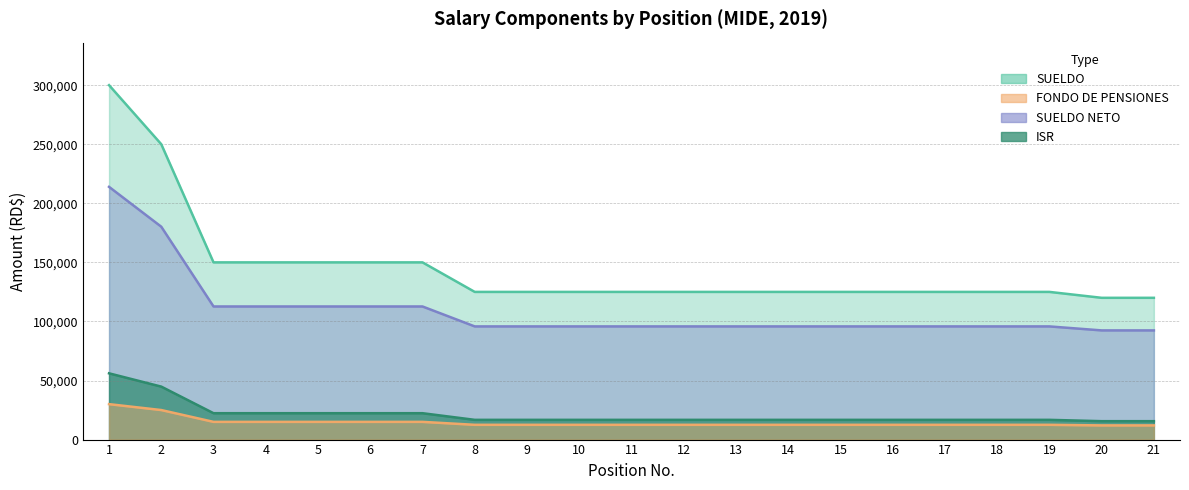

At which label is SUELDO closest to 210000?

2